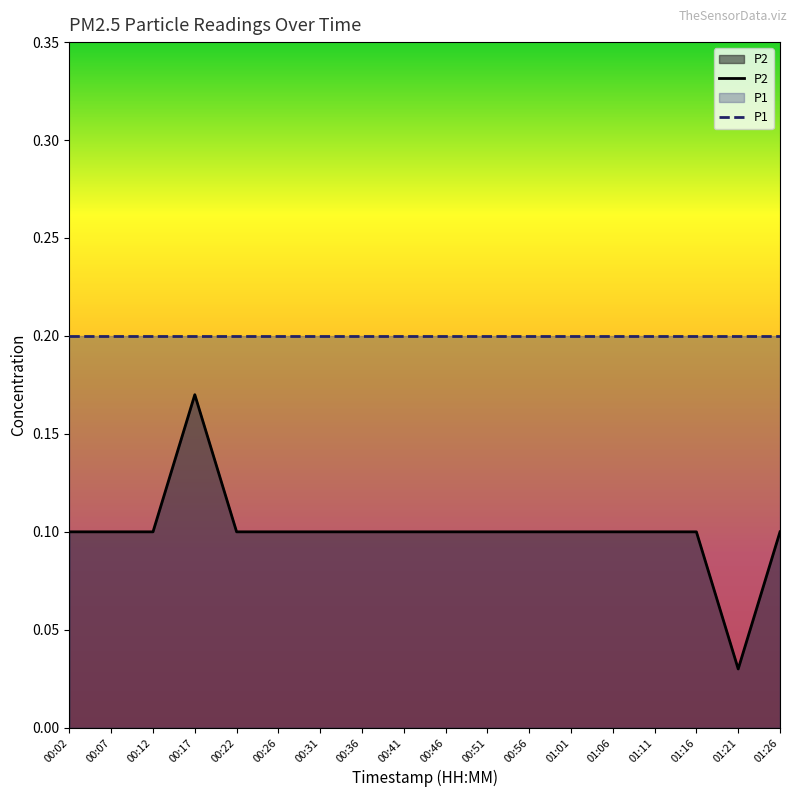

List the labels in order of P2 value, smallest first.

01:21, 00:02, 00:07, 00:12, 00:22, 00:26, 00:31, 00:36, 00:41, 00:46, 00:51, 00:56, 01:01, 01:06, 01:11, 01:16, 01:26, 00:17